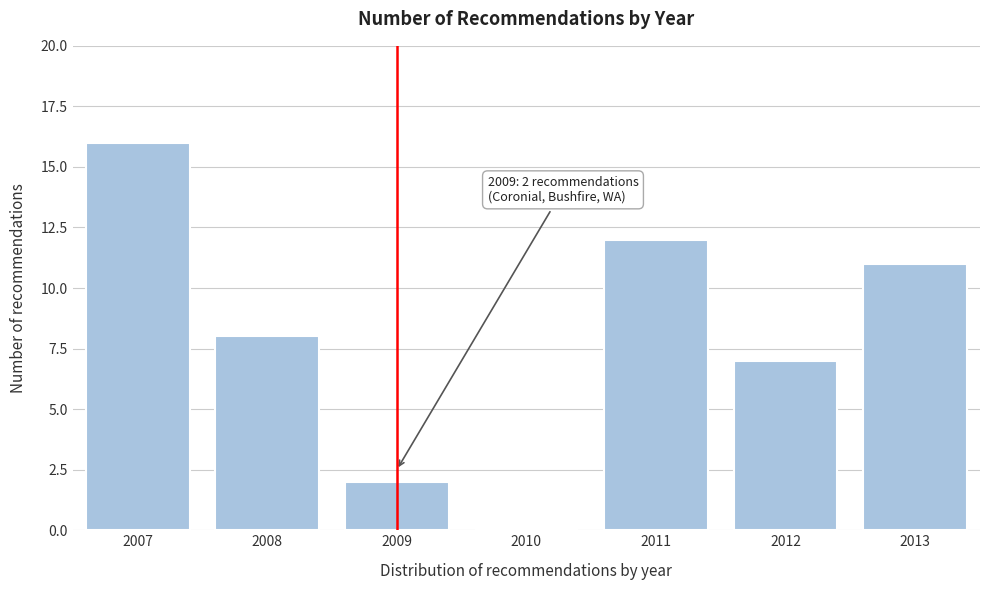

Reading left to right, extract all data points from this chart.

2007=16	2008=8	2009=2	2010=0	2011=12	2012=7	2013=11